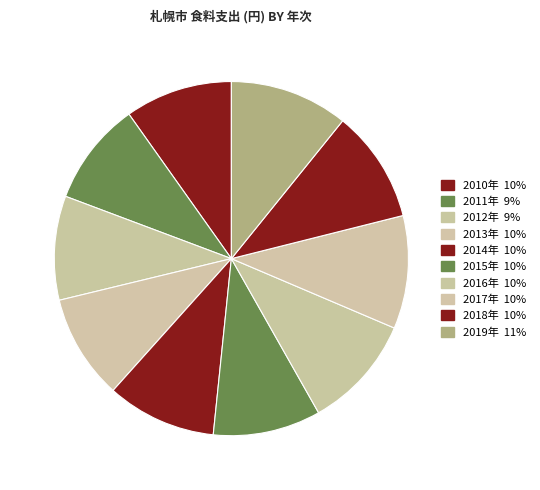

The 2015年 slice represents 10% of the pie. True or false?

True